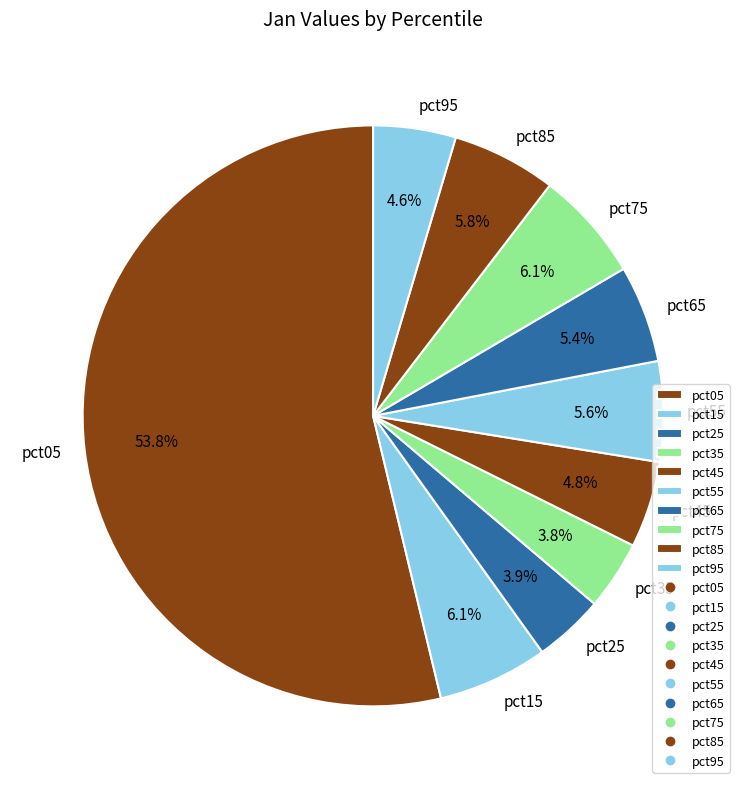

Is it true that pct95 is 5% of the pie?

True